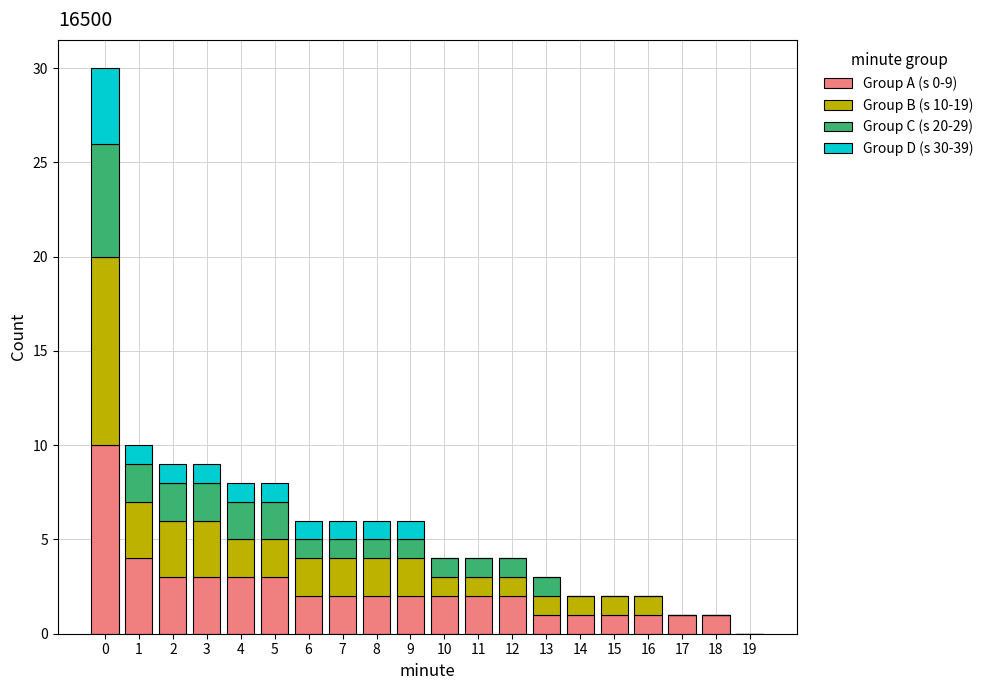

Is it true that Group A (s 0-9) equals 3 at 10?

False